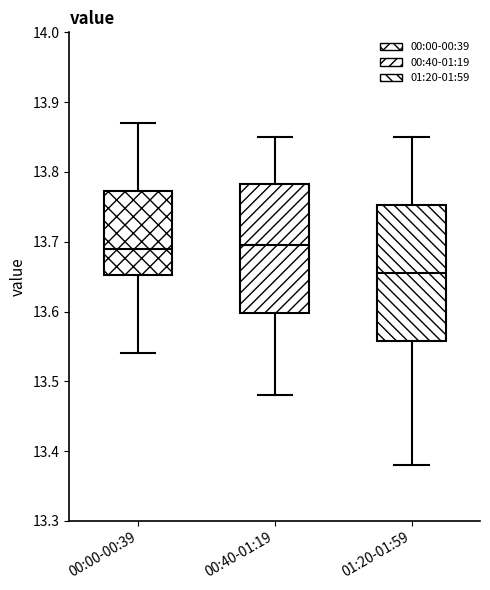

Reading left to right, transcribe this box plot: for each box, give where its median line is, the range the box spans, and where its two whiskers end, as read against the y-axis. The values are not printed on the chart, so give them approximately, as read against the axis.

00:00-00:39: median 13.69, box 13.65 to 13.77, whiskers 13.54 to 13.87
00:40-01:19: median 13.70, box 13.60 to 13.78, whiskers 13.48 to 13.85
01:20-01:59: median 13.66, box 13.56 to 13.75, whiskers 13.38 to 13.85